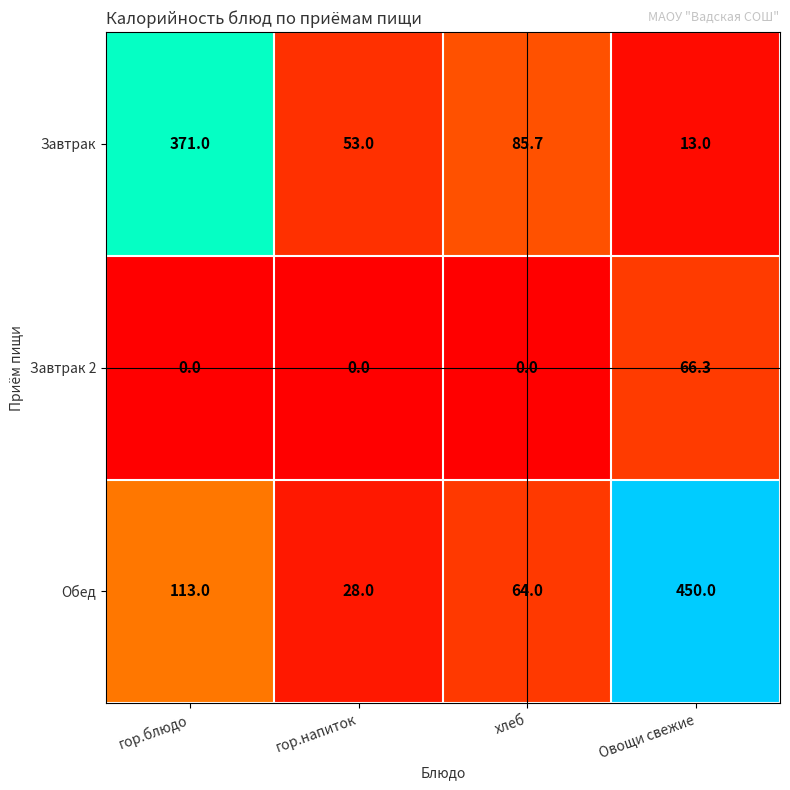

Read the Завтрак value at хлеб.

85.7